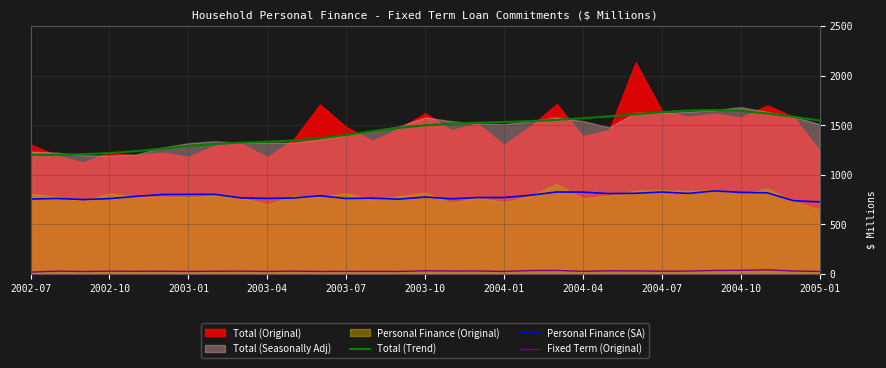

True or false: Total (Trend) and Personal Finance (SA) cross at least once.

False